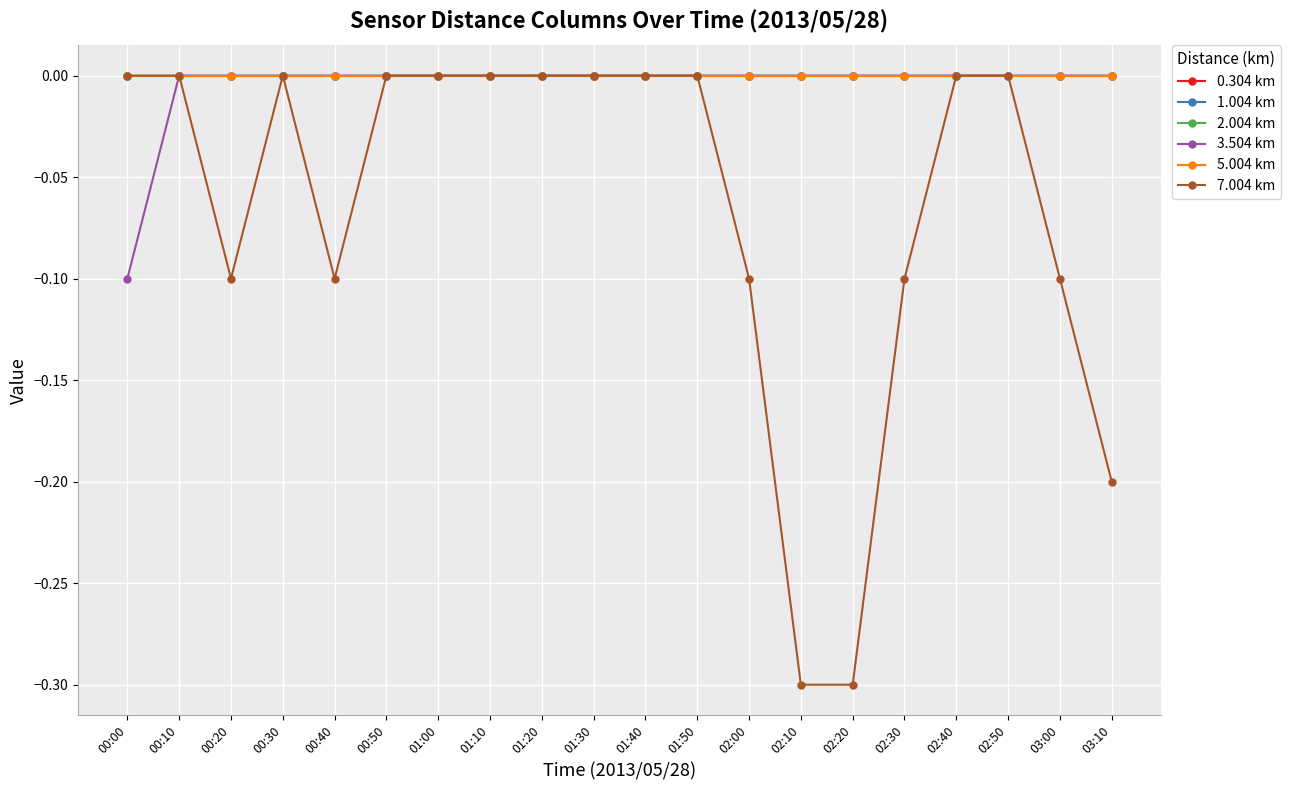

True or false: 0.304 km and 7.004 km intersect in this chart.

False